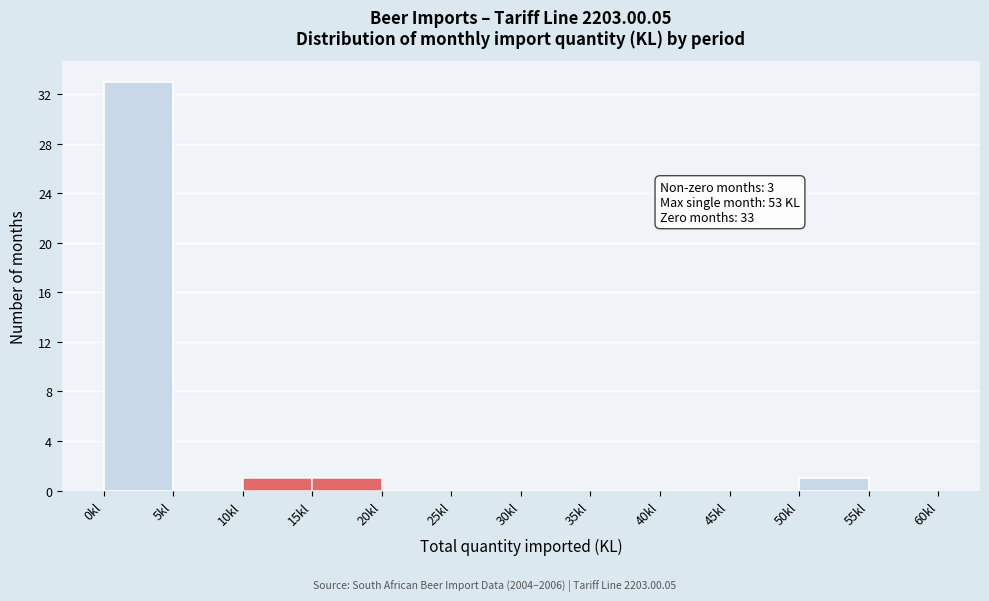

Which range on the x-axis has the tallest bar?

0 to 5